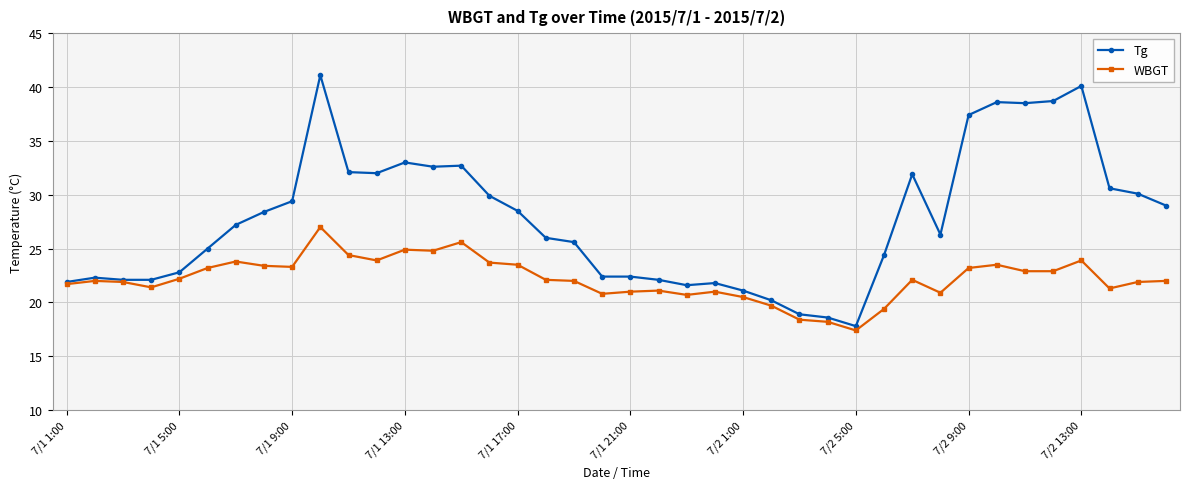

What is the value of the WBGT point at the 17th from the left?

23.5